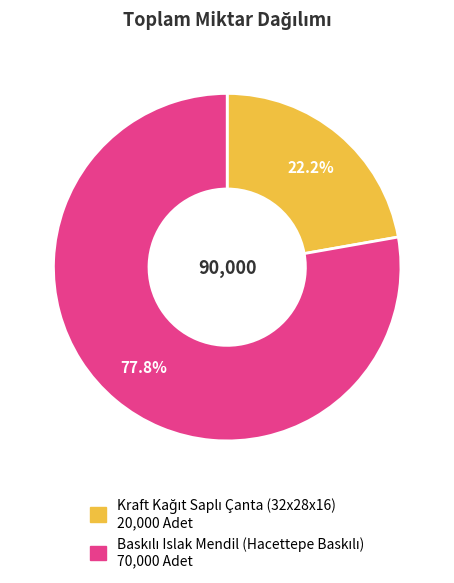

Does any single category account for the majority?

Yes